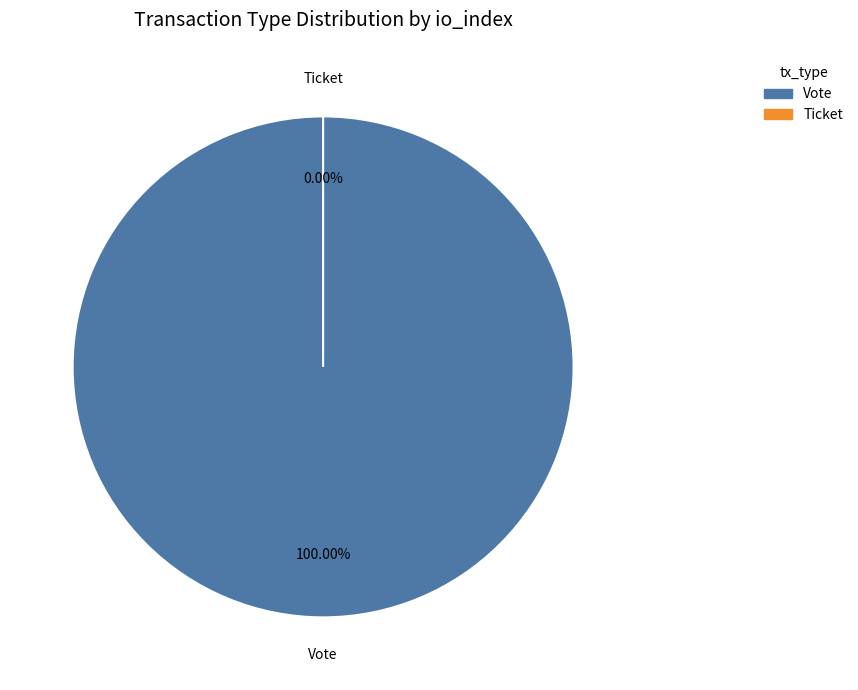

How many segments does this pie chart have?

2